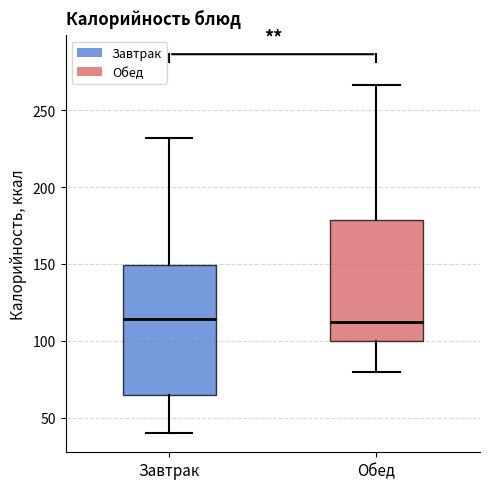

Where is the lower edge of the box for Обед on the y-axis? The values are not printed on the chart, so give them approximately, as read against the axis.

100